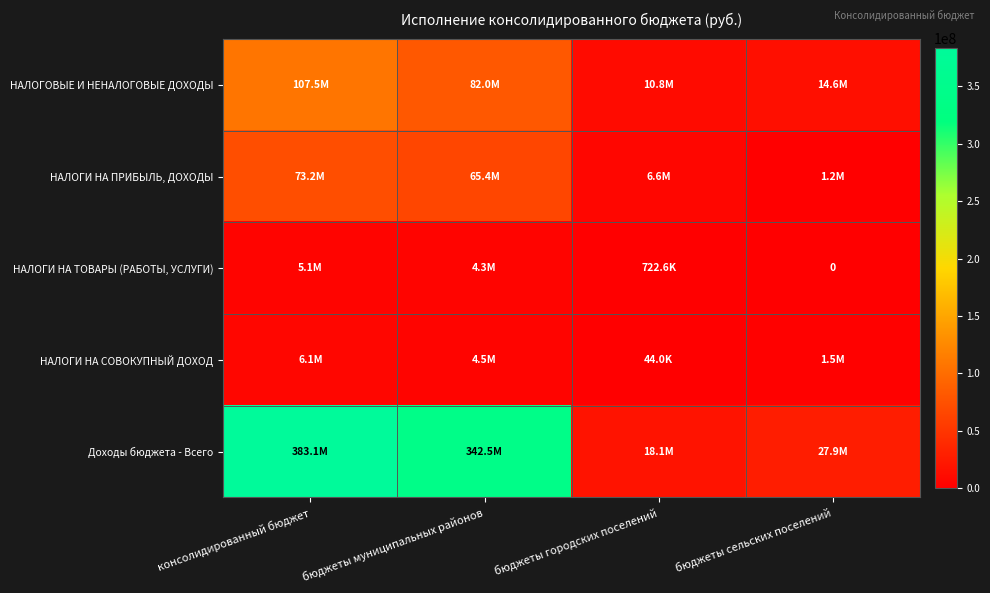

What is the highest value of the НАЛОГИ НА ПРИБЫЛЬ, ДОХОДЫ series?

73227440.0